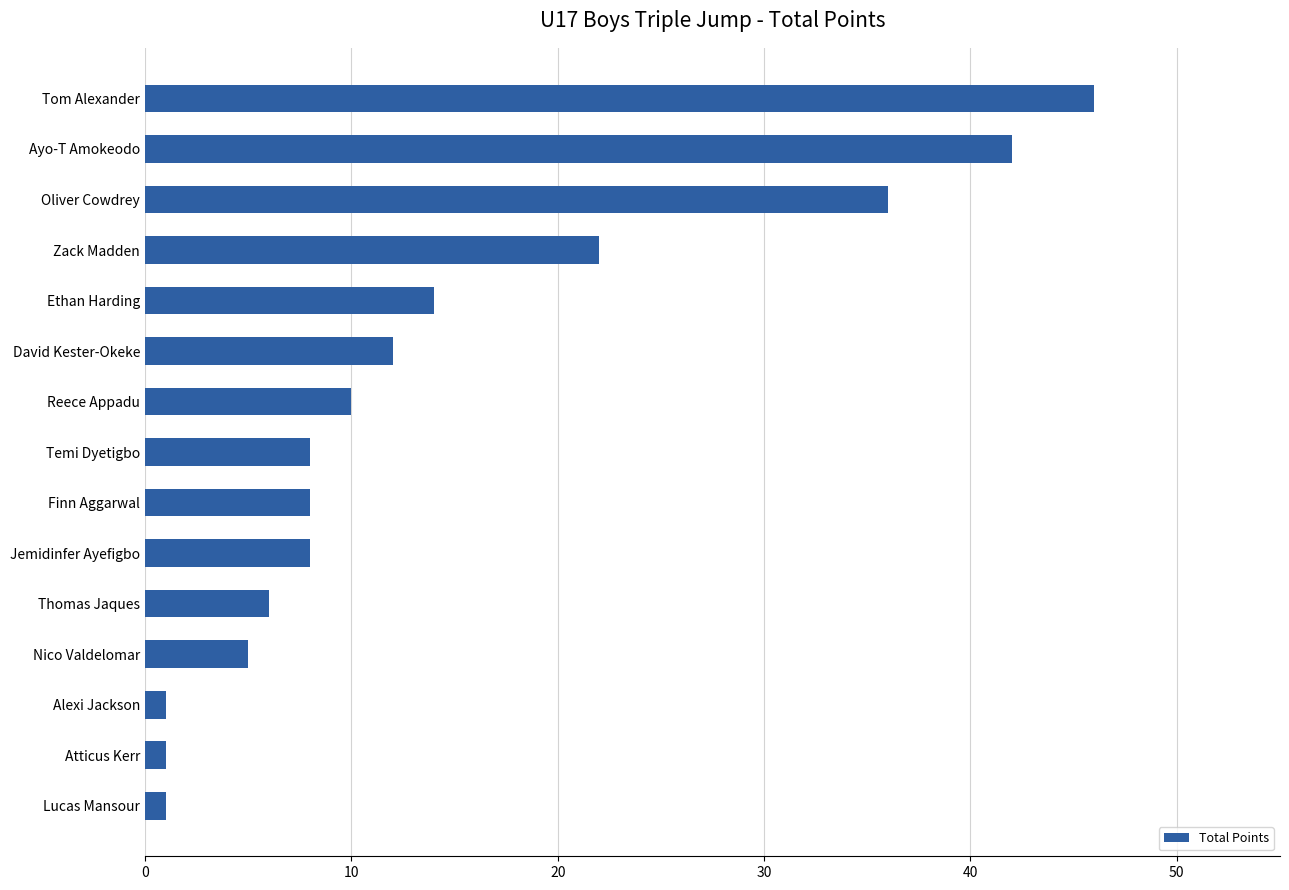

The value at Reece Appadu is 17. True or false?

False